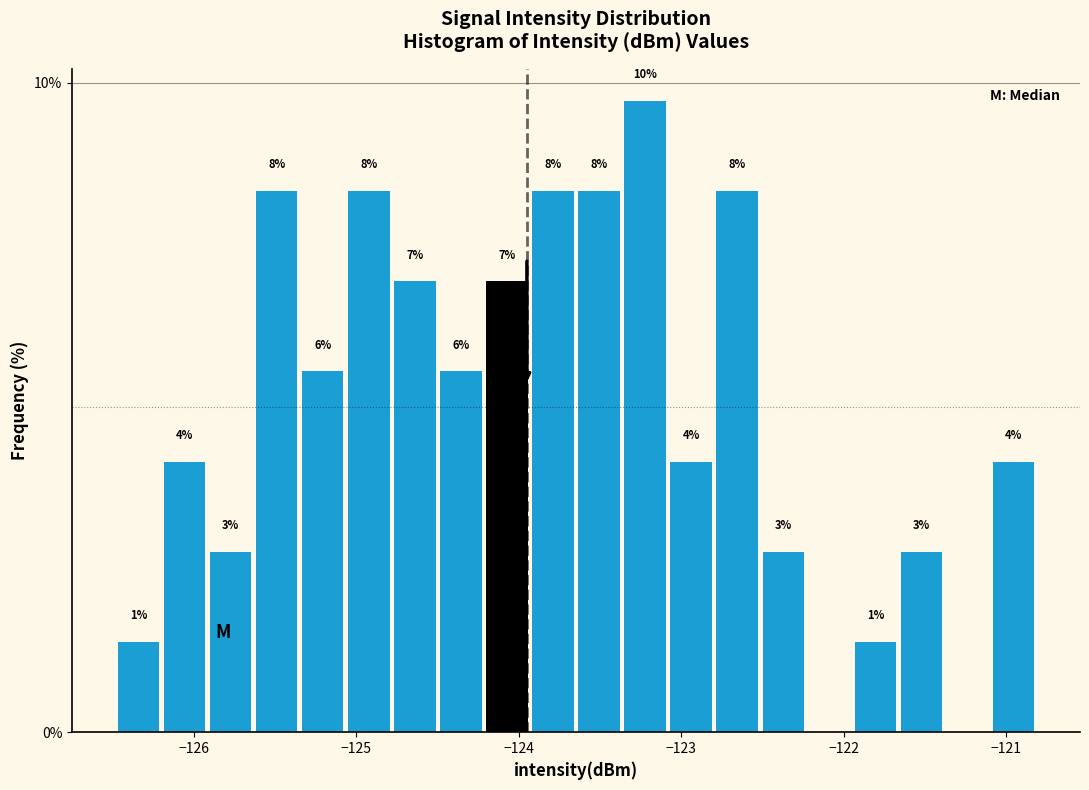

Around what value on the x-axis is the tallest bar? Give the approximate position of its centre, as read against the axis.

-123.2